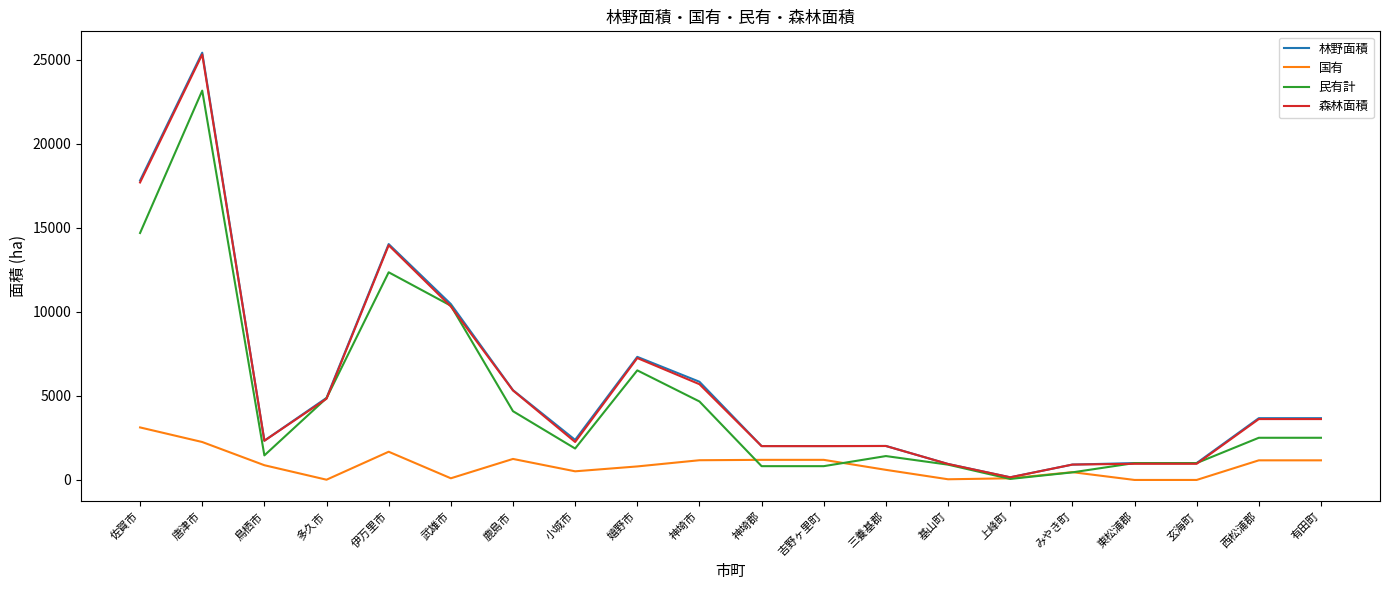

At which category is the sum across all series the highest?

唐津市